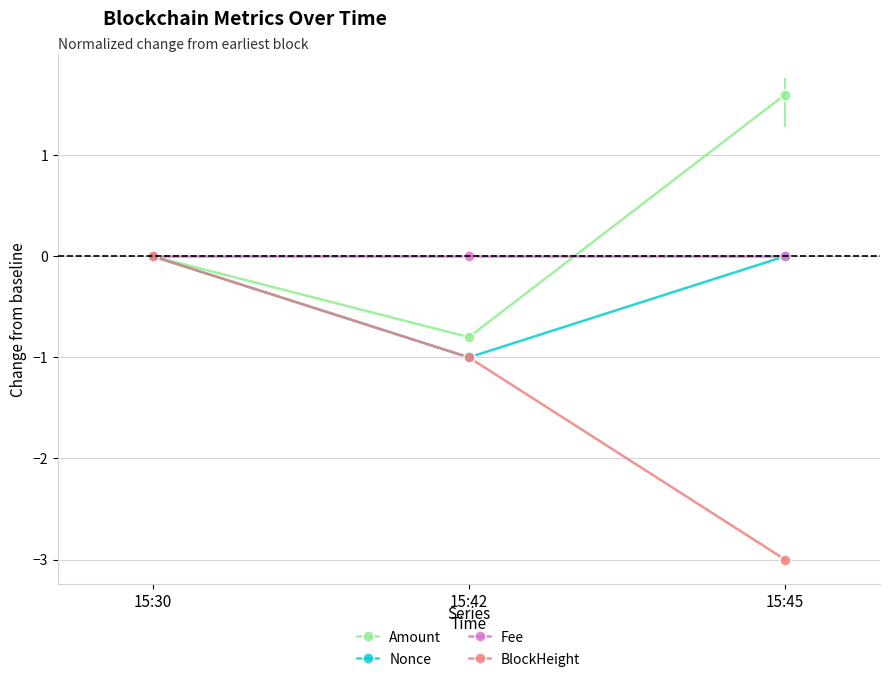

Is it true that Fee equals 0.0 at 15:45?

True